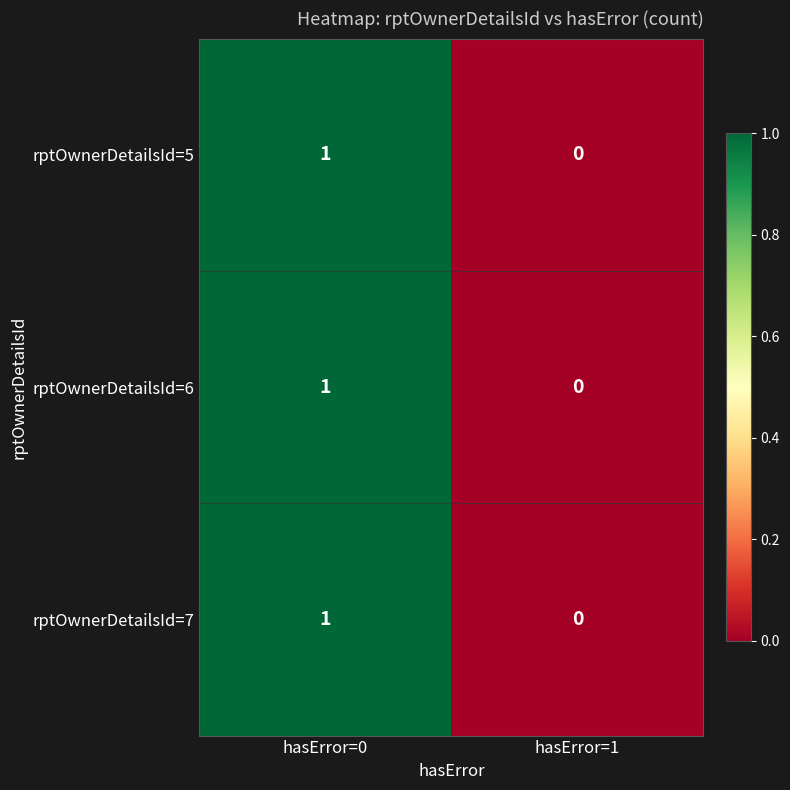

Which category has the lowest value in the rptOwnerDetailsId=5 series?

hasError=1